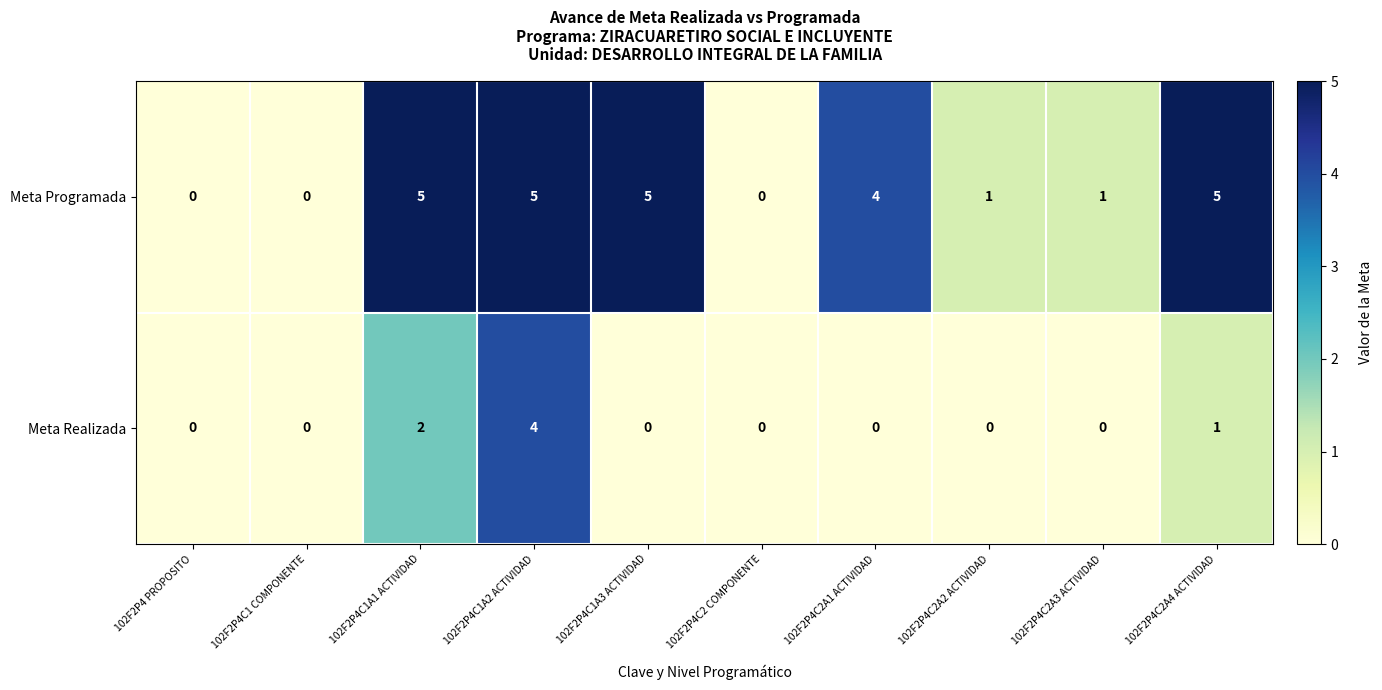

The value of Meta Realizada at 102F2P4C1 COMPONENTE is 1. True or false?

False